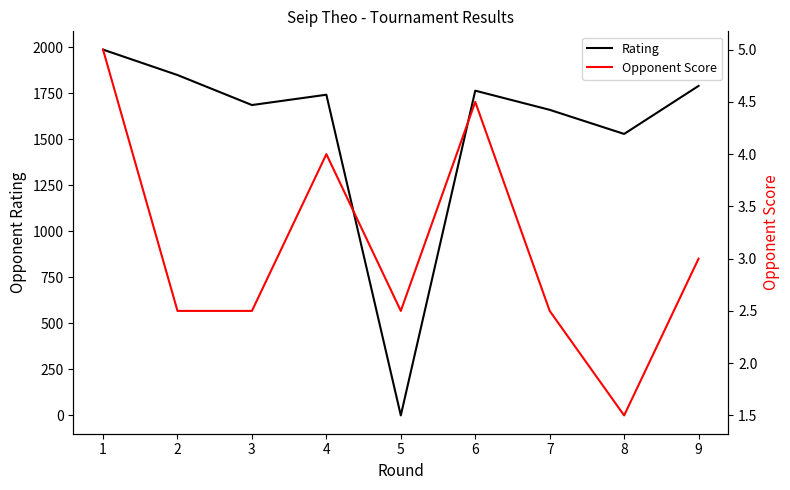

What is the greatest value displayed?

1987.0